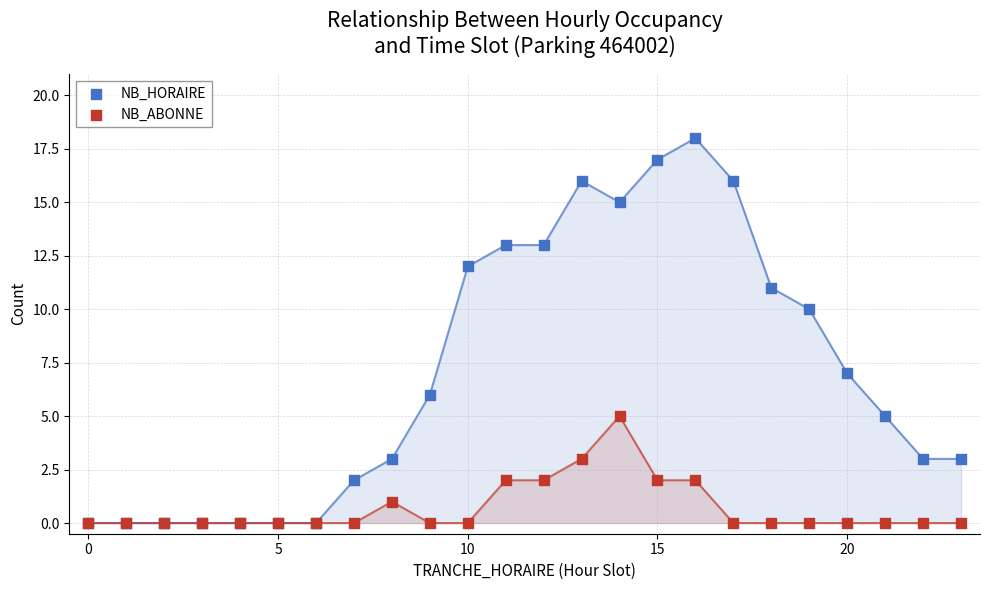

In the NB_HORAIRE series, what Y value is closest to 9?

10